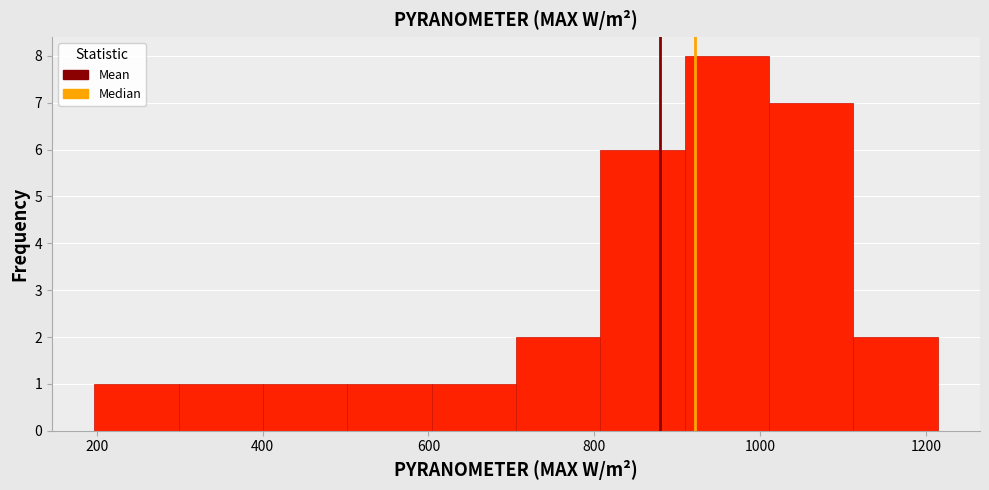

Which range on the x-axis has the tallest bar?

900 to 1020